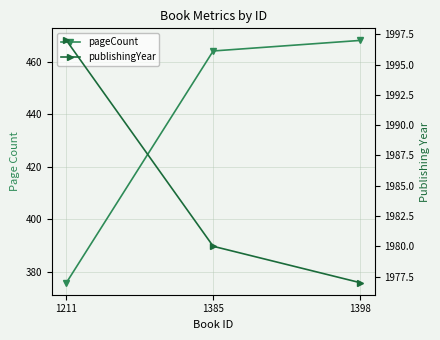

Reading left to right, list all the values displayed in this chart.

pageCount: 376	464	468
publishingYear: 1997	1980	1977